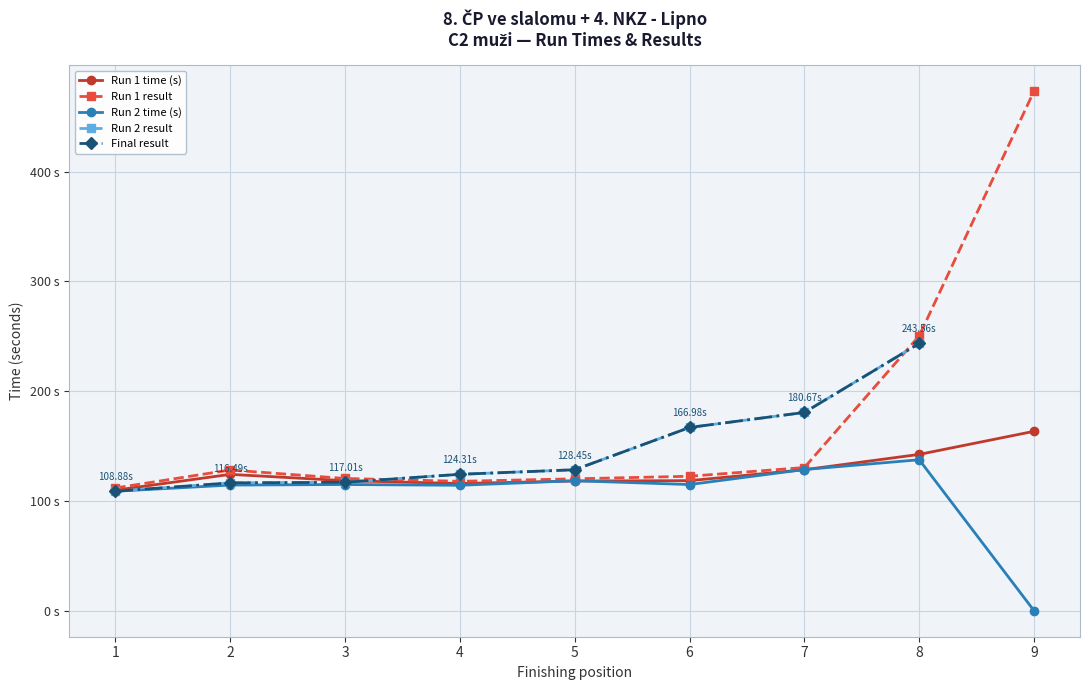

Which series changed the most between 1 and 5?

Run 2 result